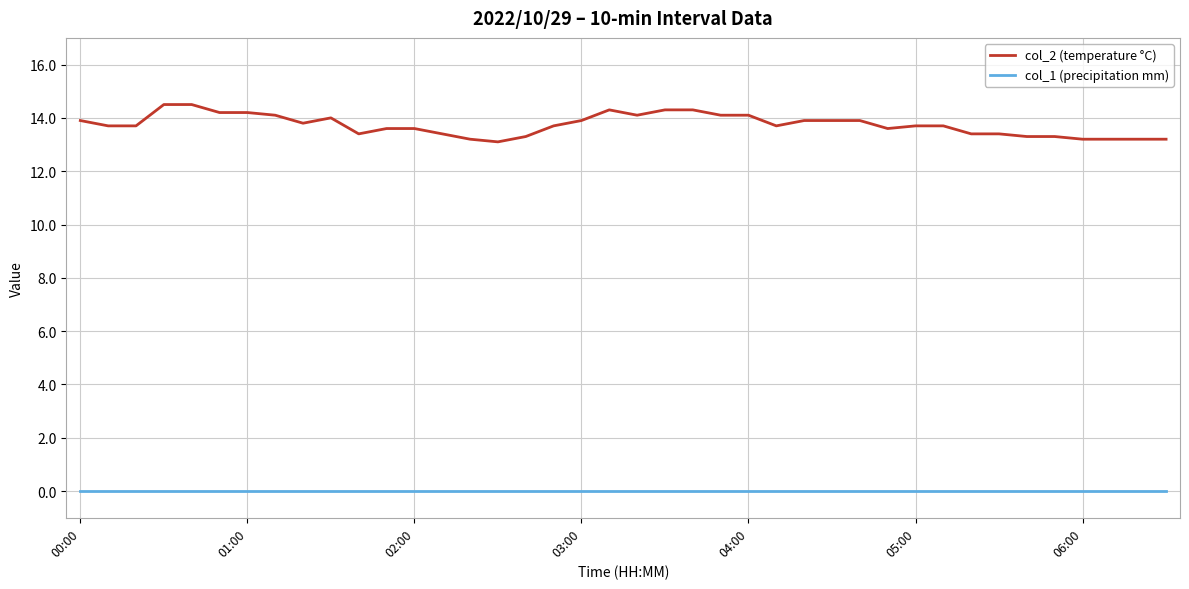

Which series has the largest range (max minus min)?

col_2 (temperature °C)